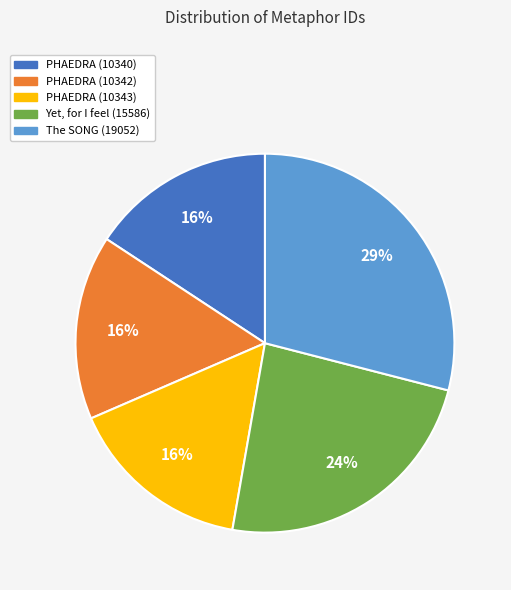

Is there a majority slice in this chart?

No